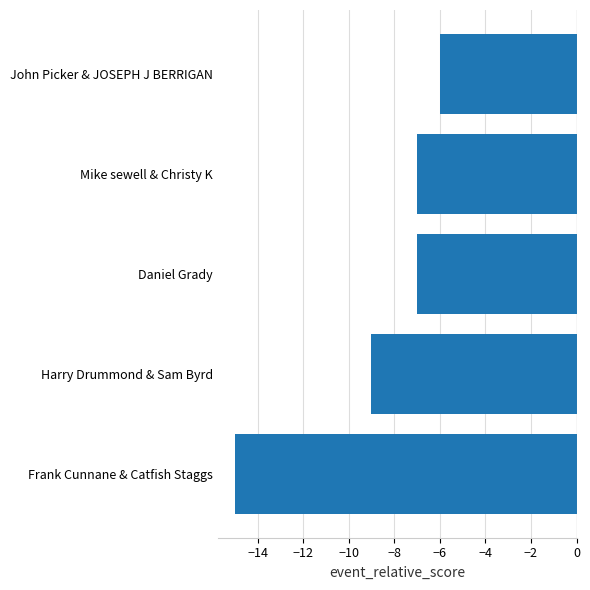

Are the bars grouped side by side (vs. stacked)?

No